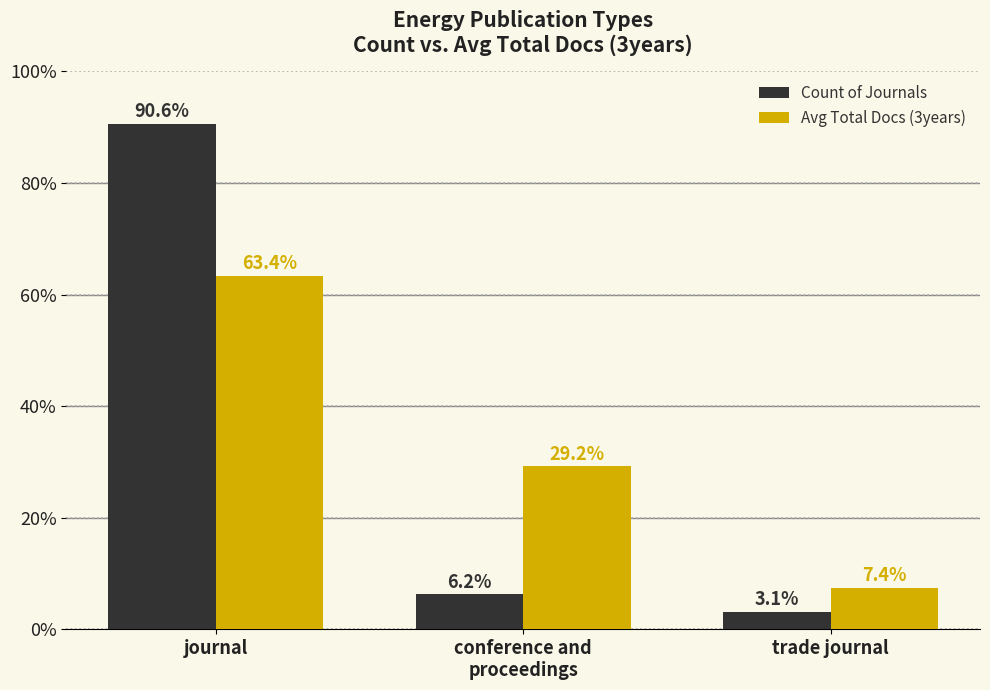

What is the minimum value for Avg Total Docs (3years)?

7.4